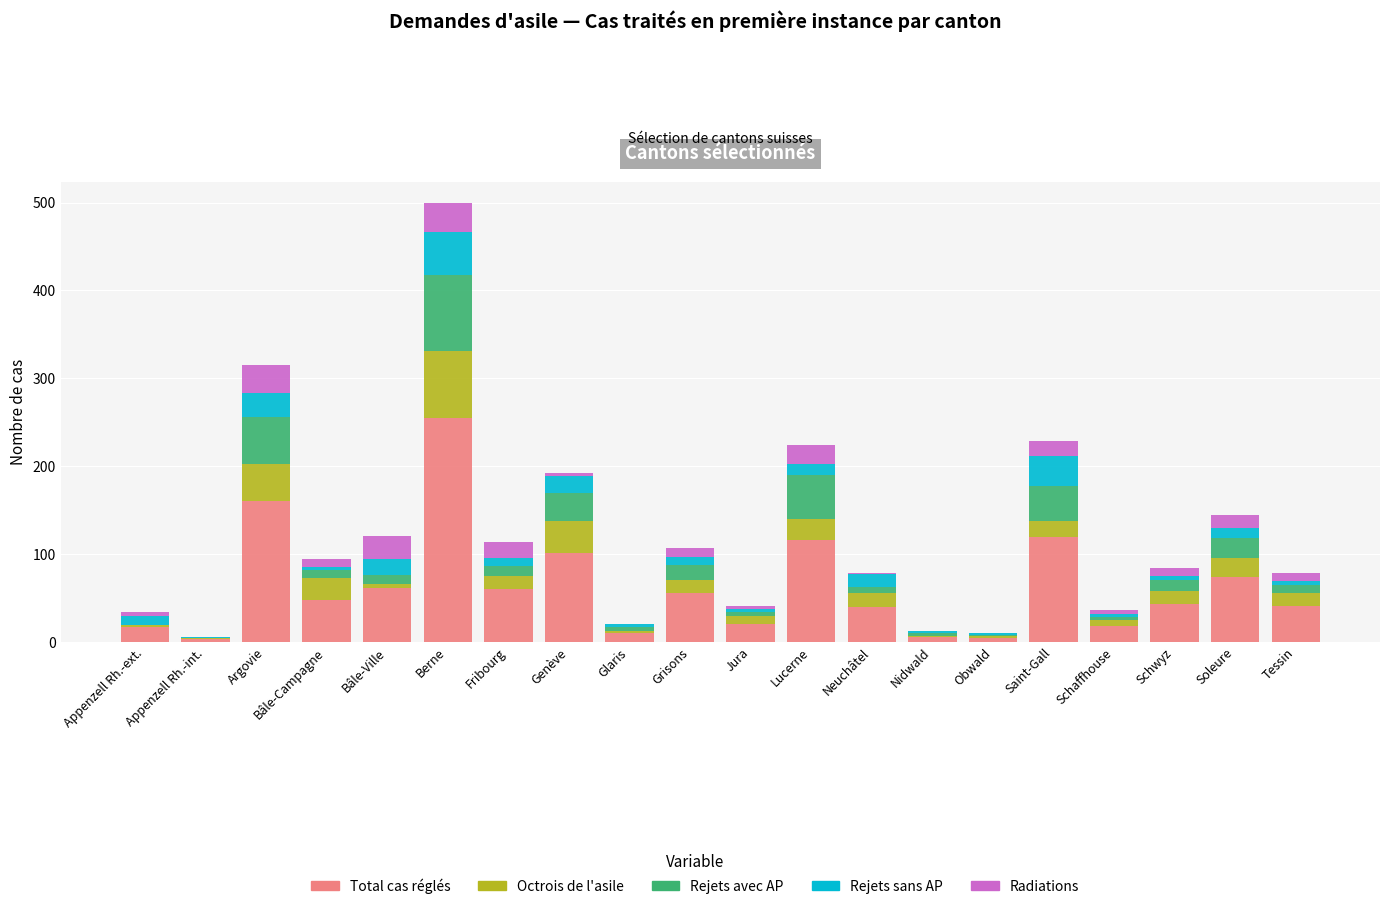

At which label is Total cas réglés closest to 129?

Saint-Gall